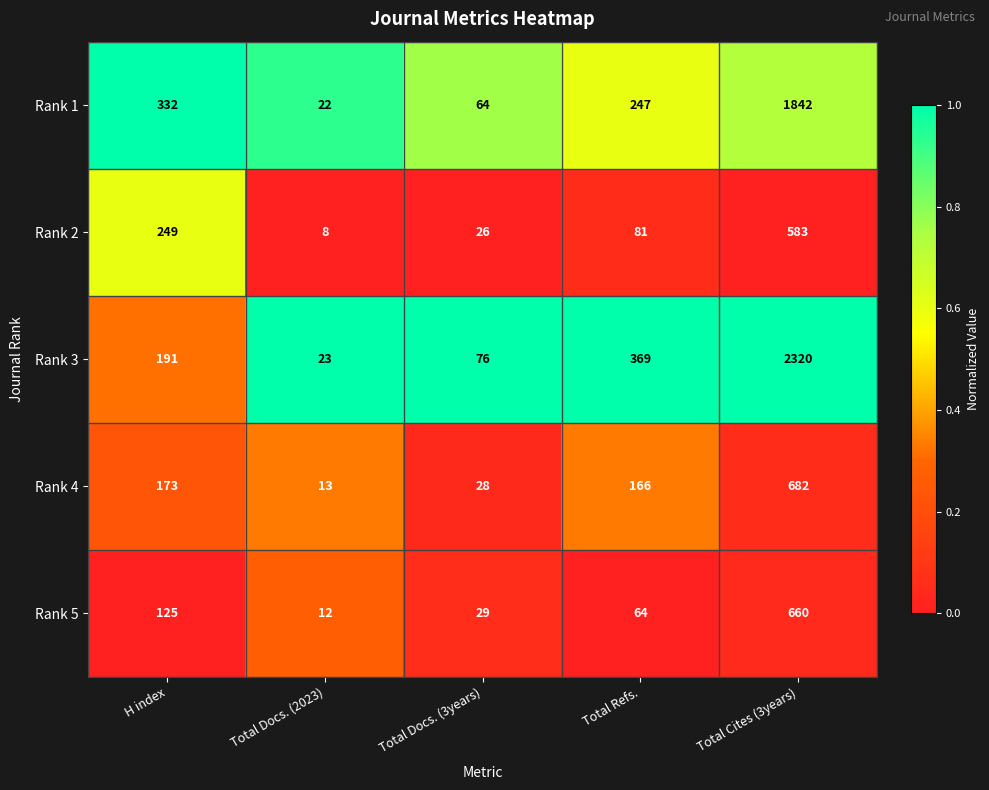

Where is Rank 4 nearest to the value 347?

H index